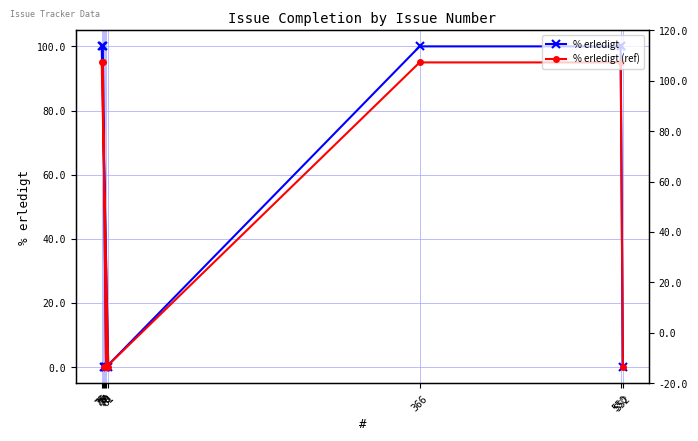

At how many categories does at least one series exceed 68?

4